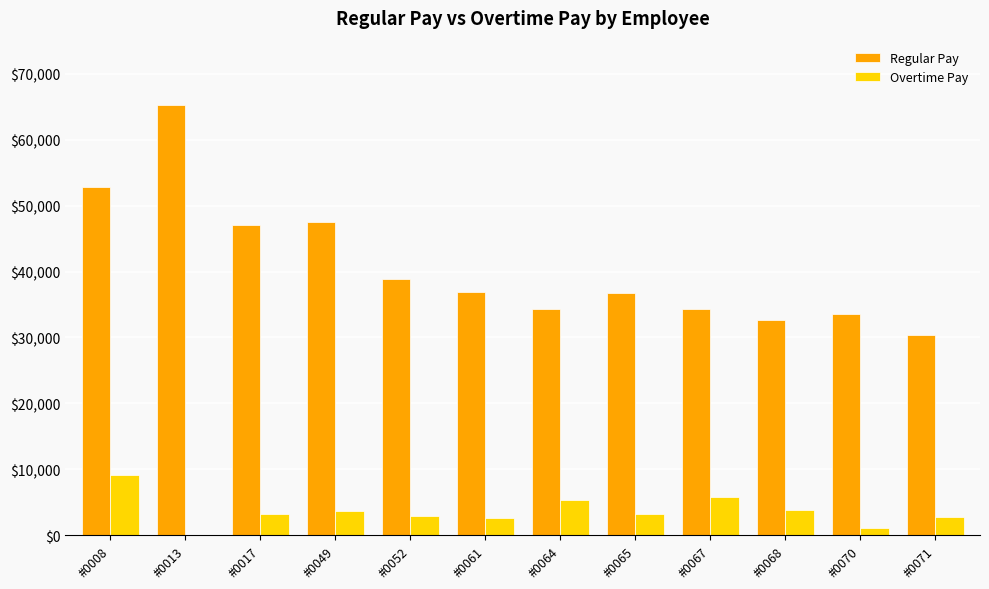

The value of Regular Pay at #0067 is 34244.8. True or false?

True